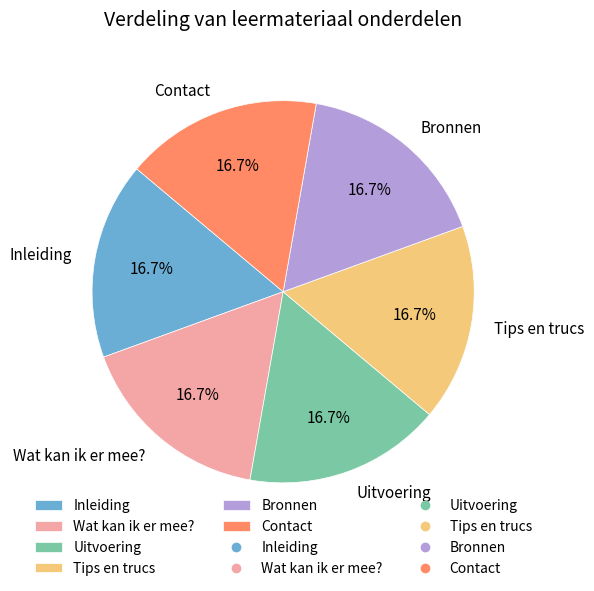

Is it true that Contact is 17% of the pie?

True